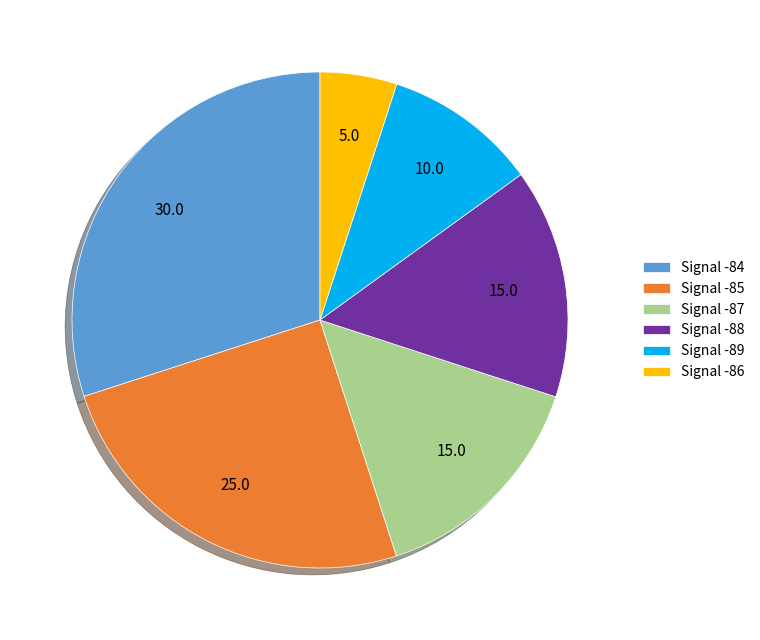

Which category has the smallest portion of the pie?

Signal -86